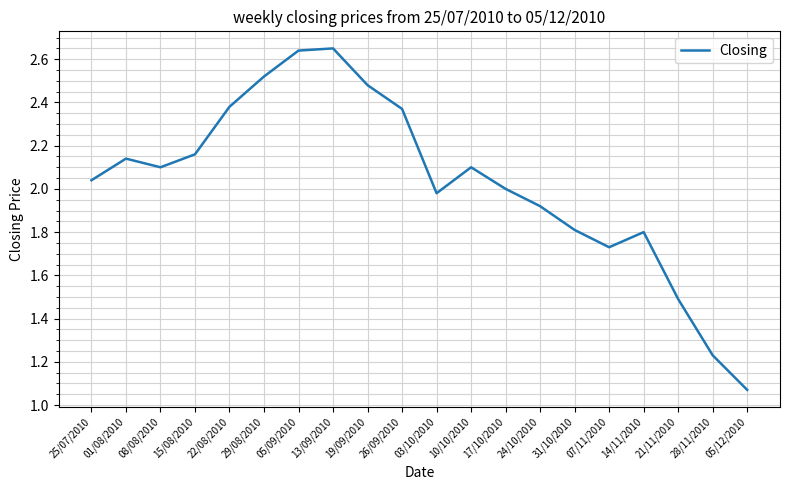

At which label is the value closest to 1?

05/12/2010